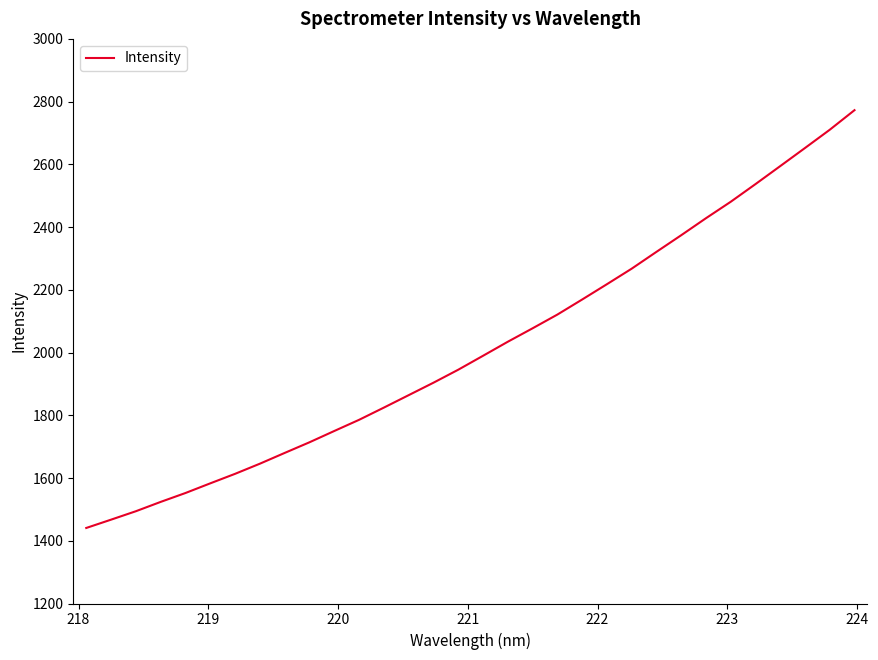

True or false: the data has more than 2 interior local peaks.

False